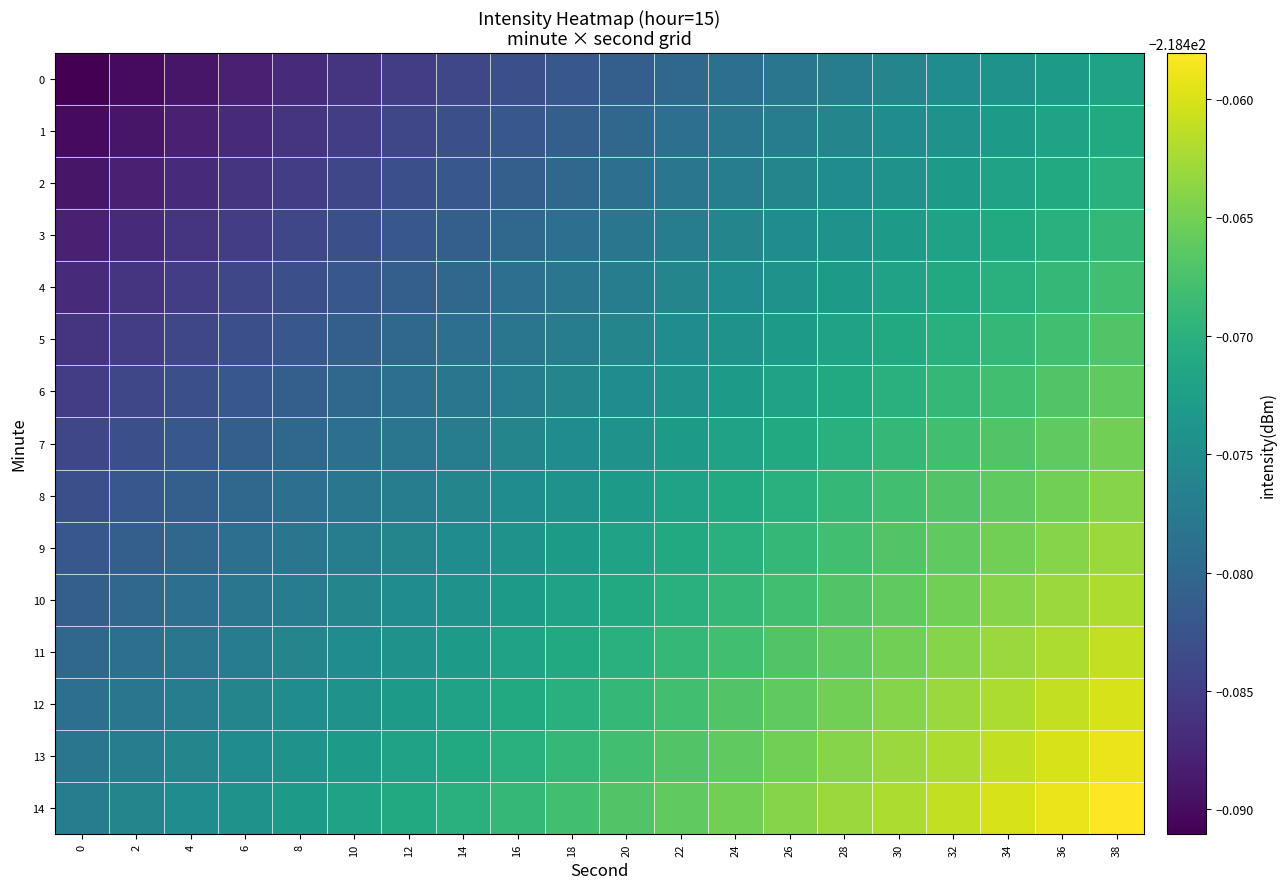

Which series has the largest total across all categories?

14